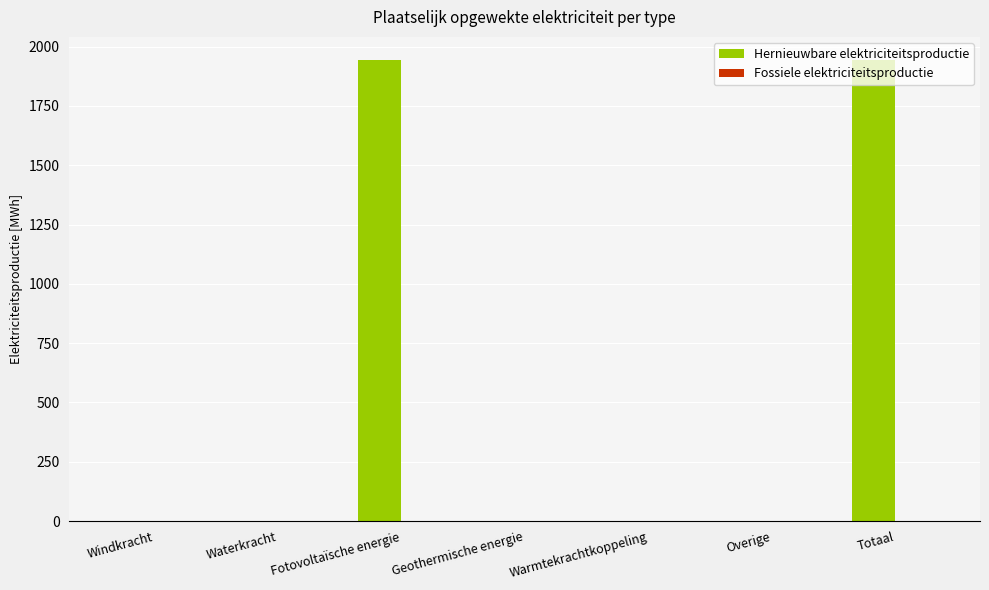

Are the bars grouped side by side (vs. stacked)?

No